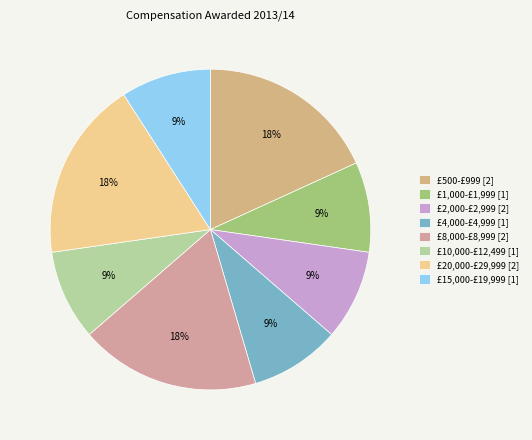

What is the largest slice in the pie chart?

£500-£999 [2]